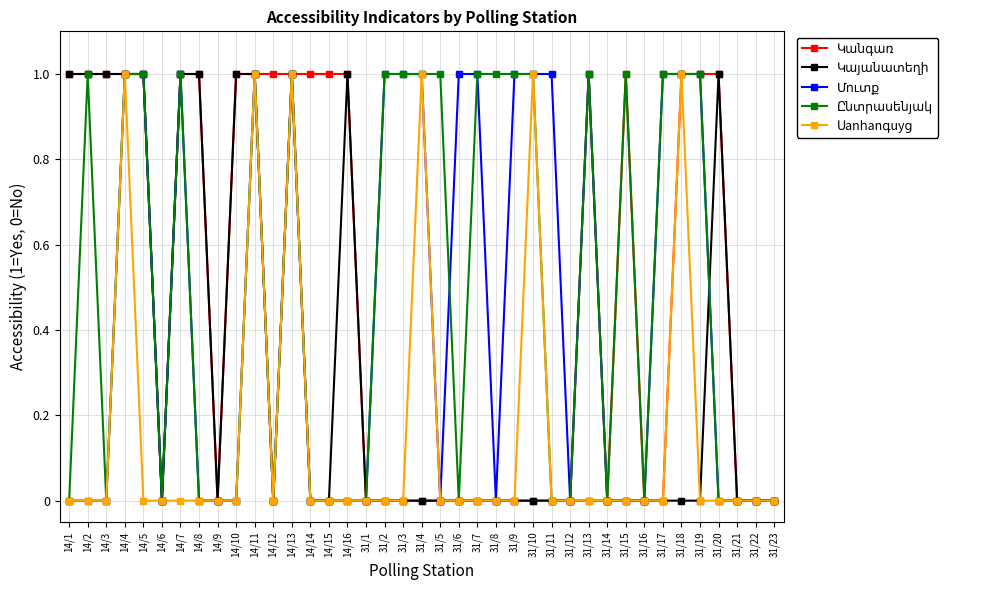

What position from the left is 14/8?

8